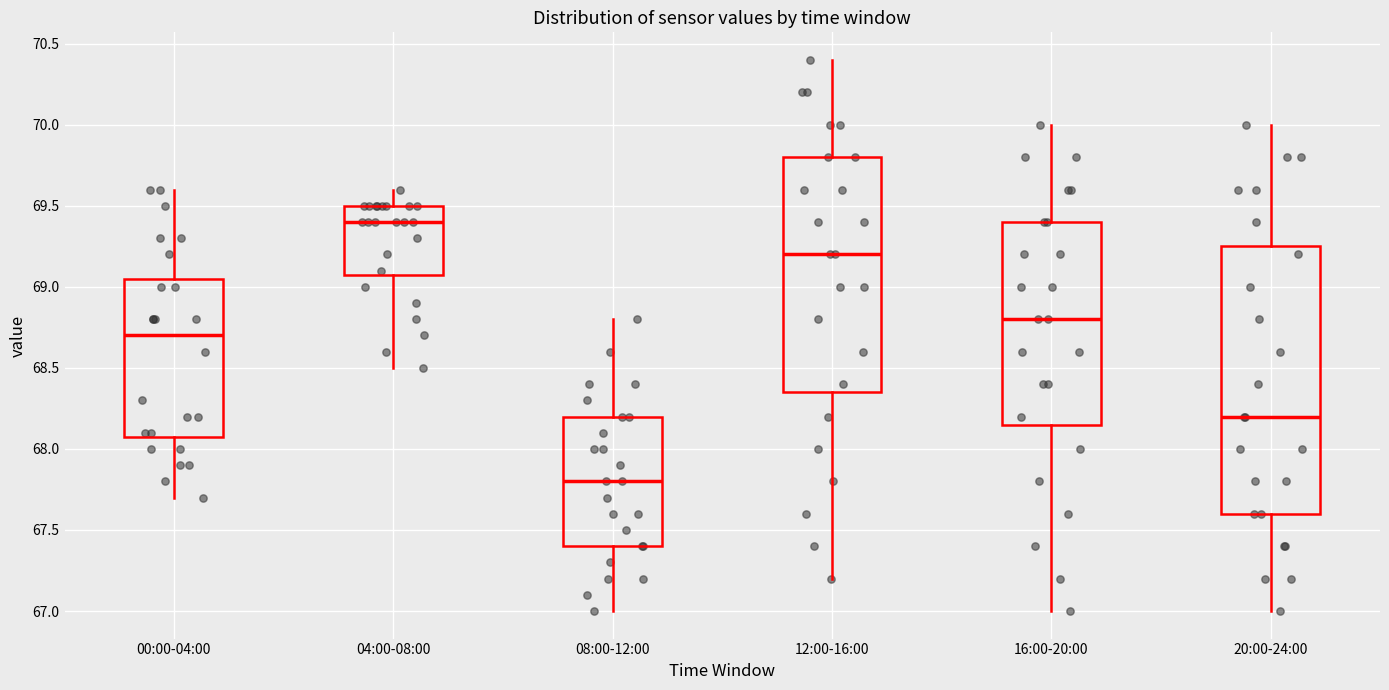

Which box's median line is the lowest?

08:00-12:00